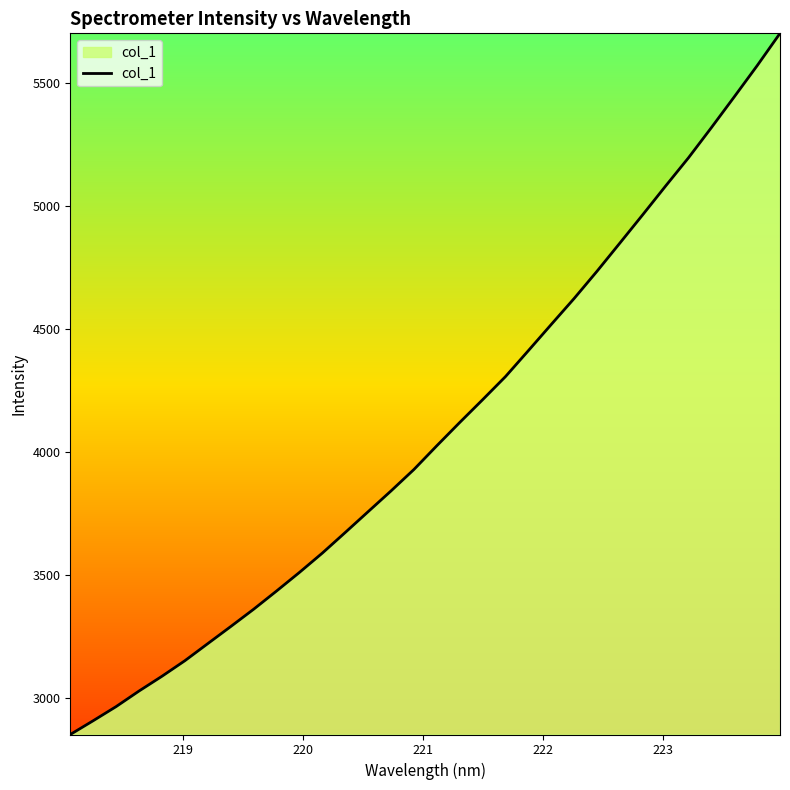

What is the maximum value shown in the chart?

5702.3